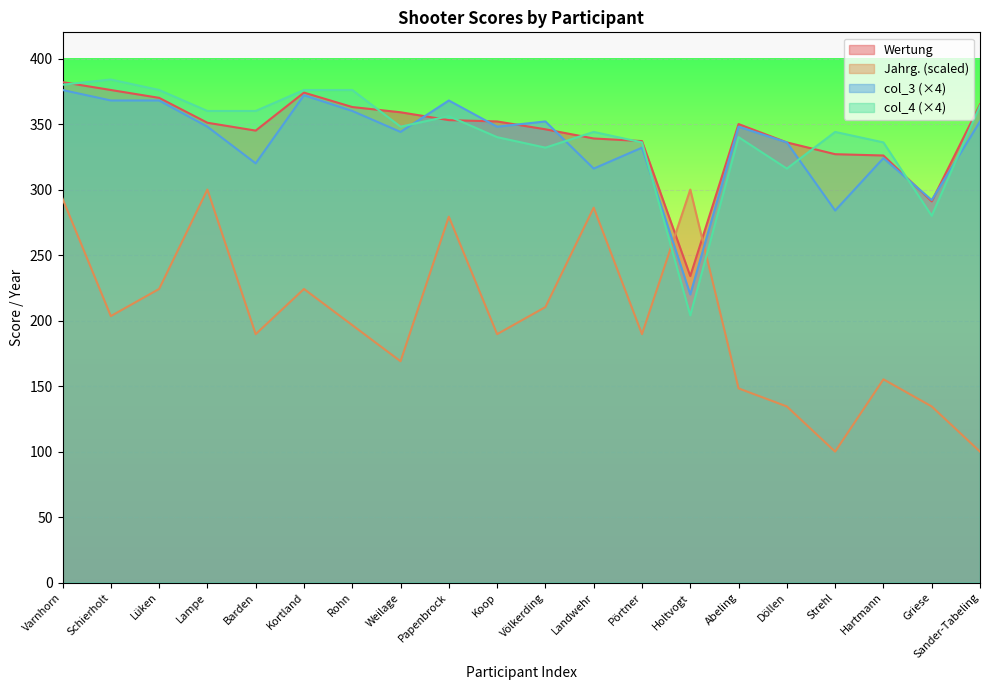

The value of Wertung at Griese is 291.0. True or false?

True